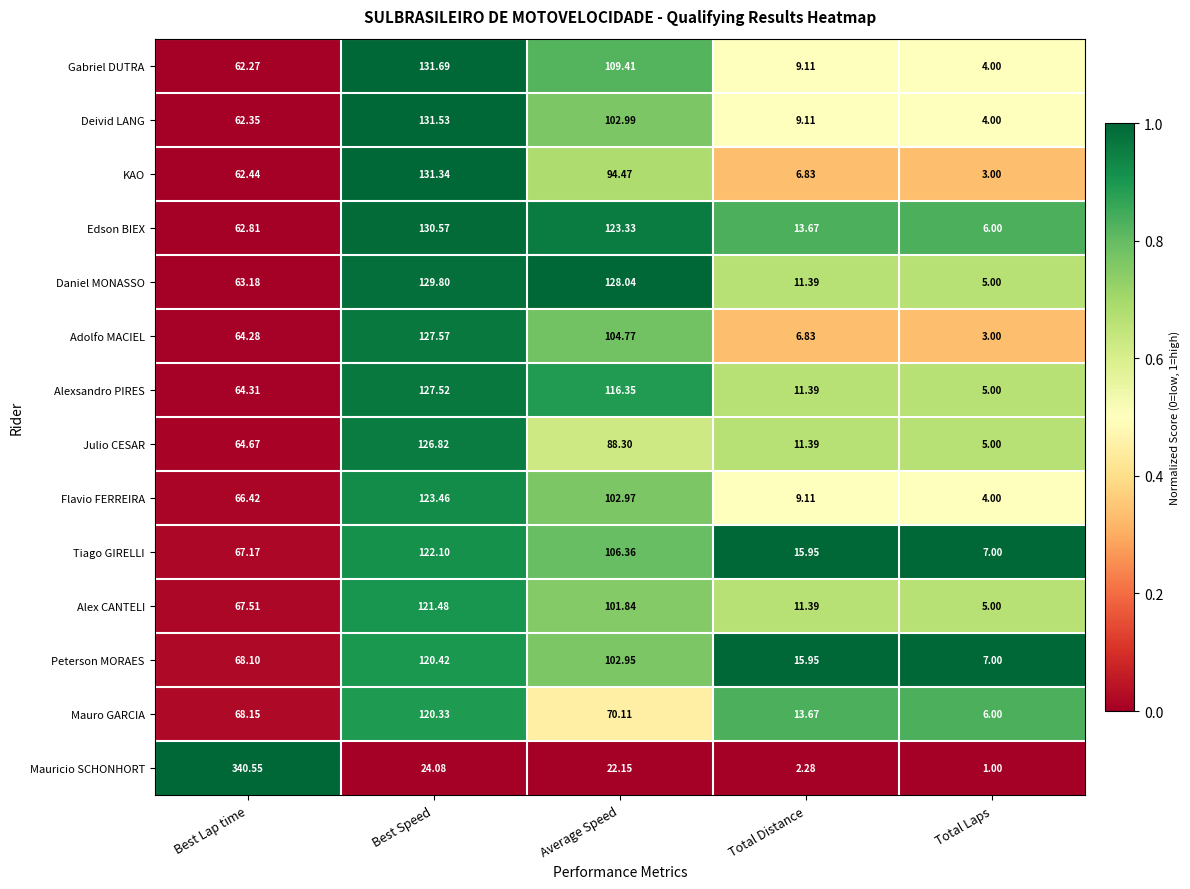

Where is Tiago GIRELLI nearest to the value 64?

Best Lap time